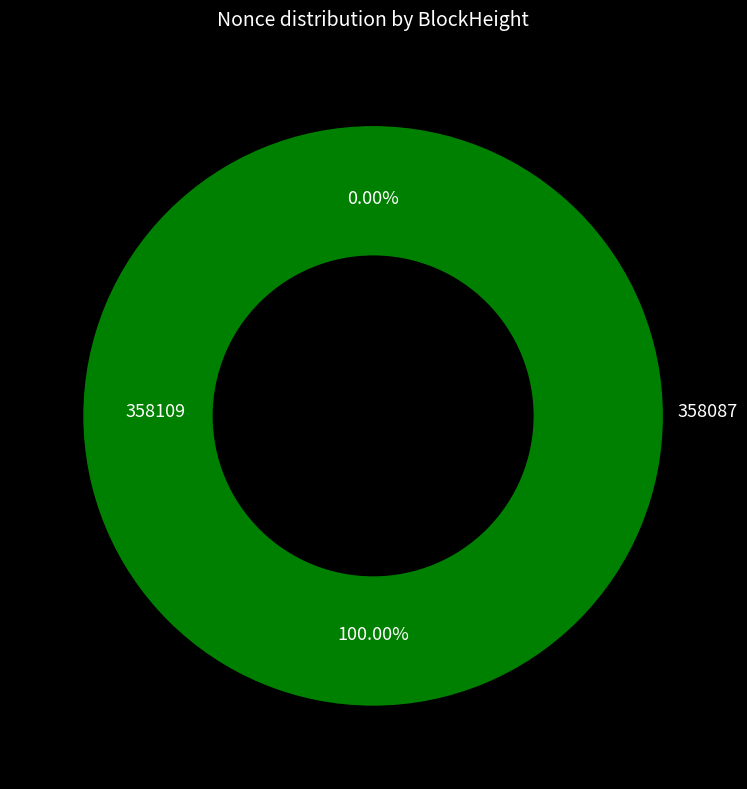

Does any single category account for the majority?

Yes